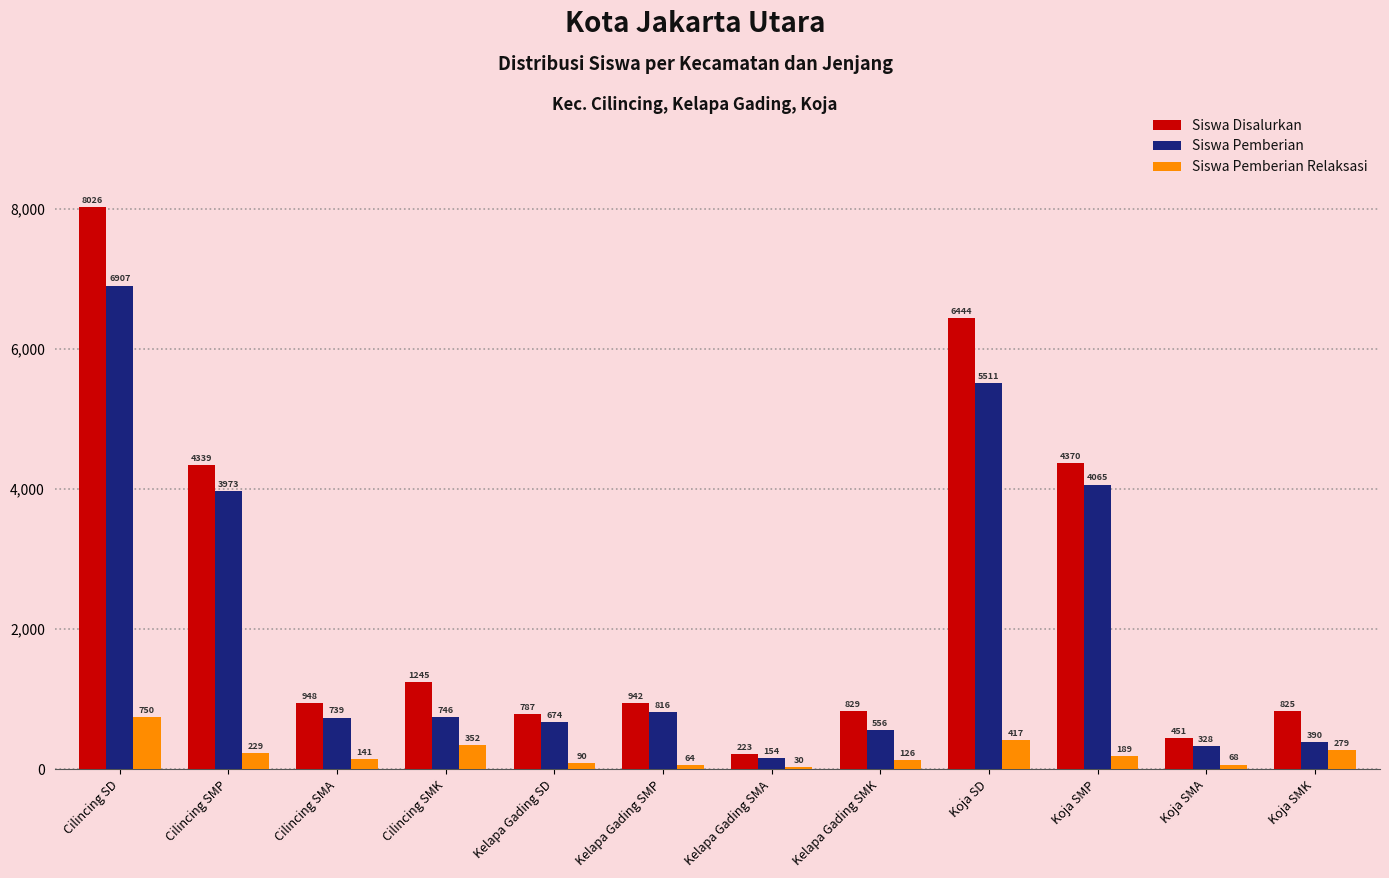

List the series in order of their peak value, lowest first.

Siswa Pemberian Relaksasi, Siswa Pemberian, Siswa Disalurkan